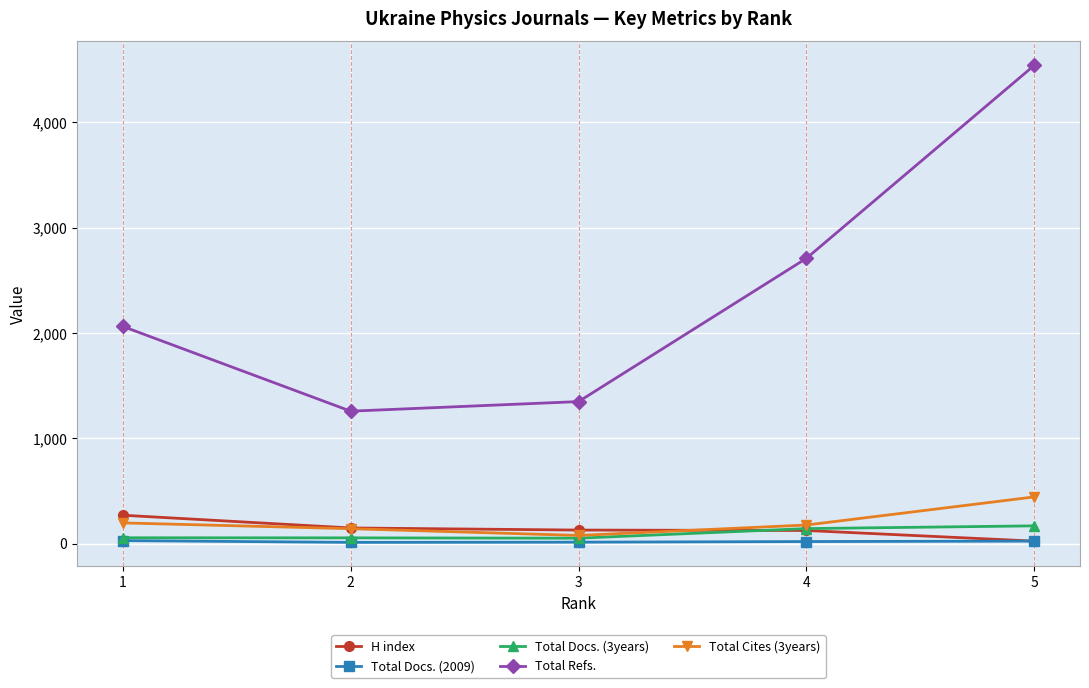

At which category is the sum across all series the highest?

5